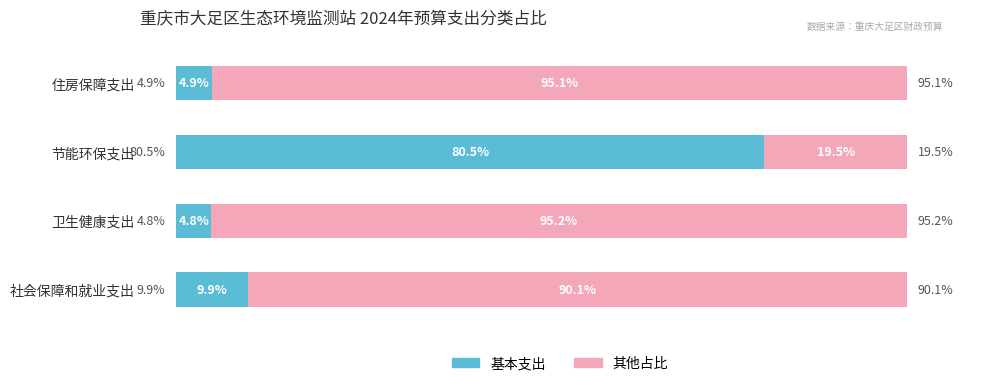

The value of 基本支出占比 at 卫生健康支出 is 4.8. True or false?

True